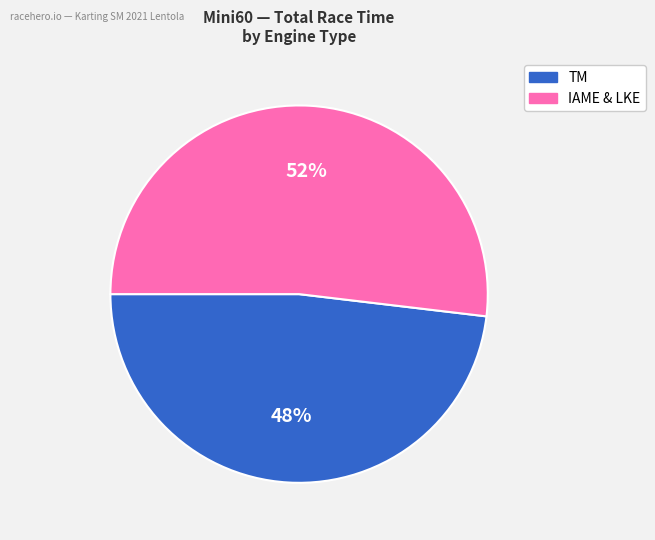

To the nearest percent, what is the difference between the largest and smallest slice percentages?

4%